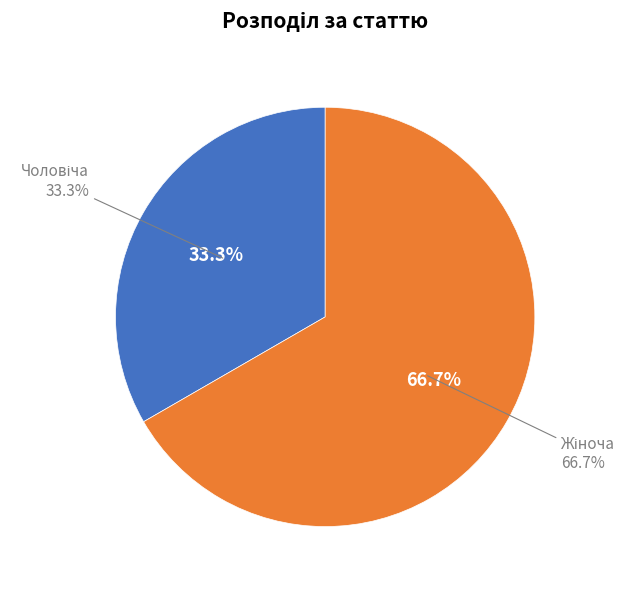

Count the number of slices in the pie.

2